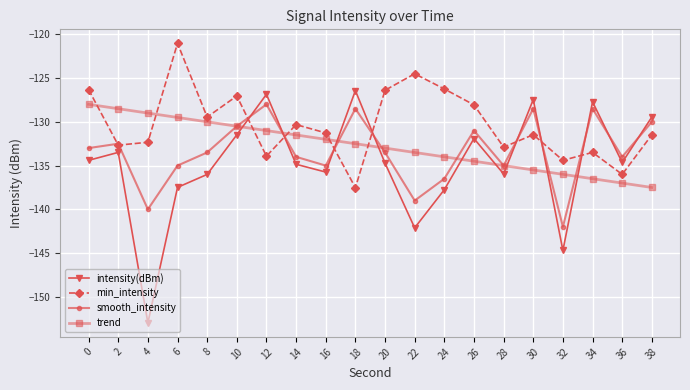

What are all the series names shown in the legend?

intensity(dBm), min_intensity, smooth_intensity, trend